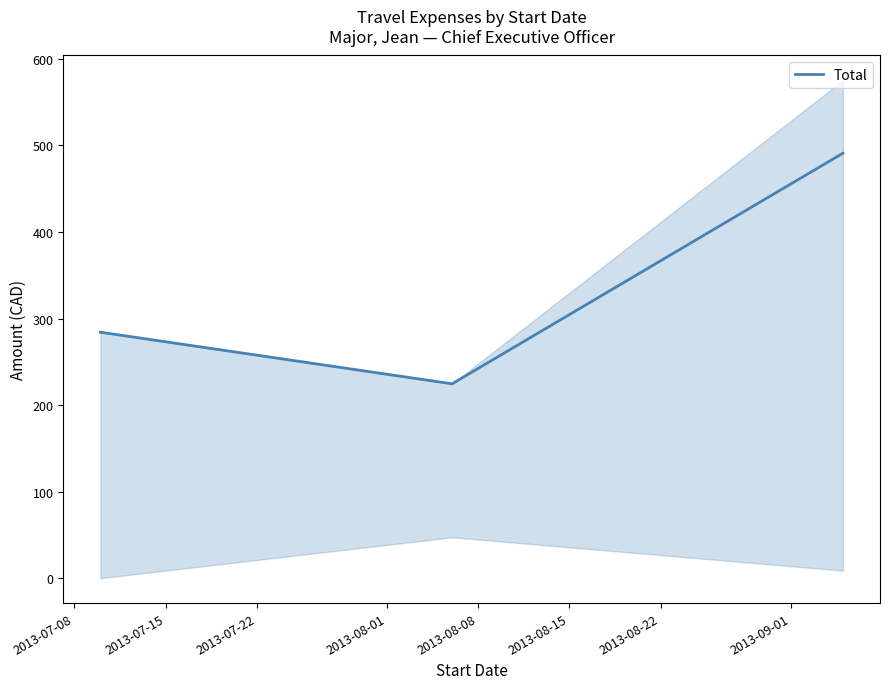

What is the value of the 1st point from the left?

284.2